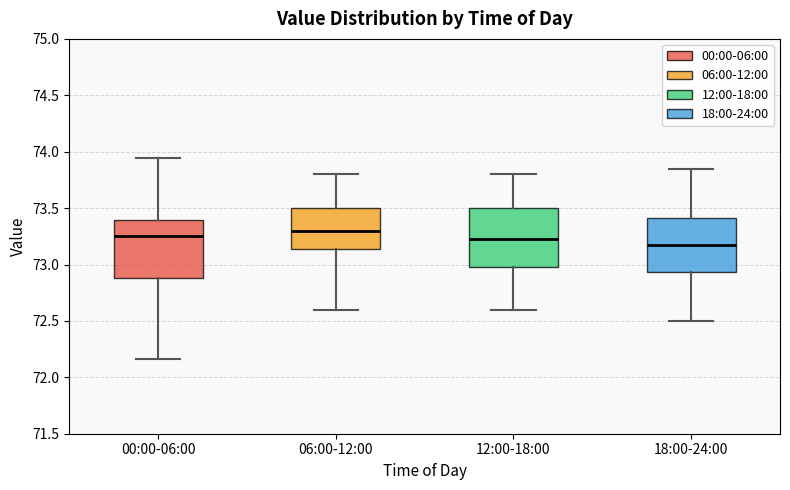

Reading left to right, read every box against the y-axis: the position of its median line, the range the box covers, and the ends of its whiskers. The values are not printed on the chart, so give them approximately, as read against the axis.

00:00-06:00: median 73.25, box 72.90 to 73.40, whiskers 72.15 to 73.95
06:00-12:00: median 73.30, box 73.15 to 73.50, whiskers 72.60 to 73.80
12:00-18:00: median 73.25, box 73.00 to 73.50, whiskers 72.60 to 73.80
18:00-24:00: median 73.20, box 72.95 to 73.40, whiskers 72.50 to 73.85